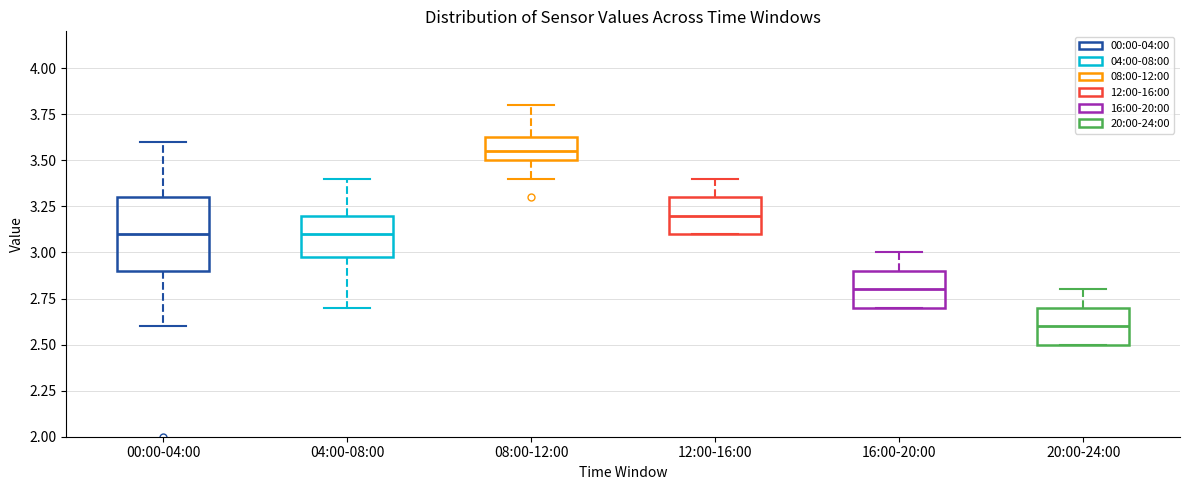

Reading left to right, transcribe this box plot: for each box, give where its median line is, the range the box spans, and where its two whiskers end, as read against the y-axis. The values are not printed on the chart, so give them approximately, as read against the axis.

00:00-04:00: median 3.10, box 2.90 to 3.30, whiskers 2.60 to 3.60
04:00-08:00: median 3.10, box 3.00 to 3.20, whiskers 2.70 to 3.40
08:00-12:00: median 3.55, box 3.50 to 3.65, whiskers 3.40 to 3.80
12:00-16:00: median 3.20, box 3.10 to 3.30, whiskers 3.10 to 3.40
16:00-20:00: median 2.80, box 2.70 to 2.90, whiskers 2.70 to 3.00
20:00-24:00: median 2.60, box 2.50 to 2.70, whiskers 2.50 to 2.80